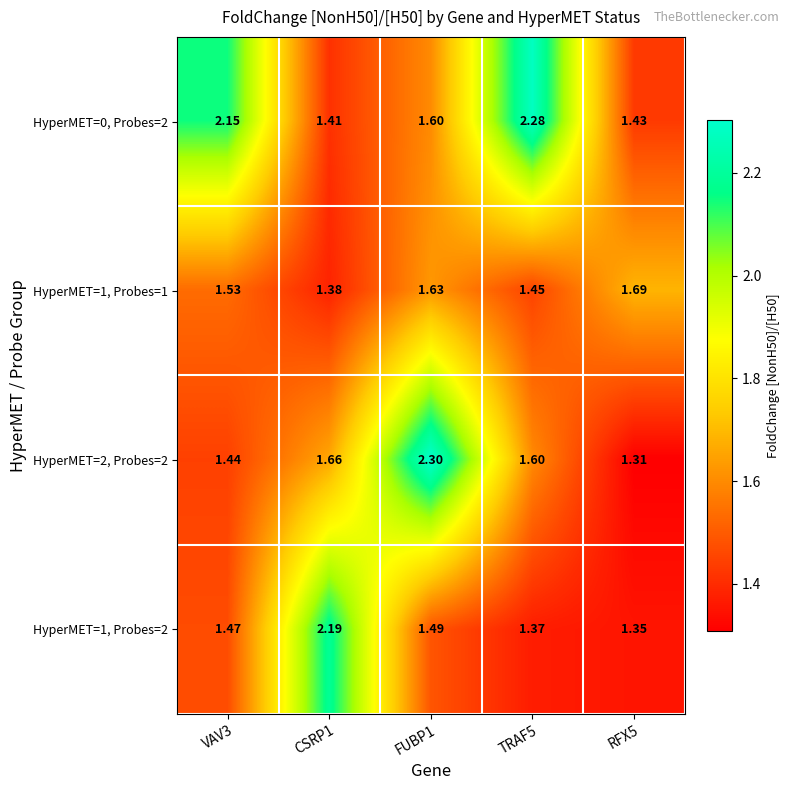

Is the value of HyperMET=1, Probes=1 at RFX5 greater than the value of HyperMET=1, Probes=2 at TRAF5?

Yes